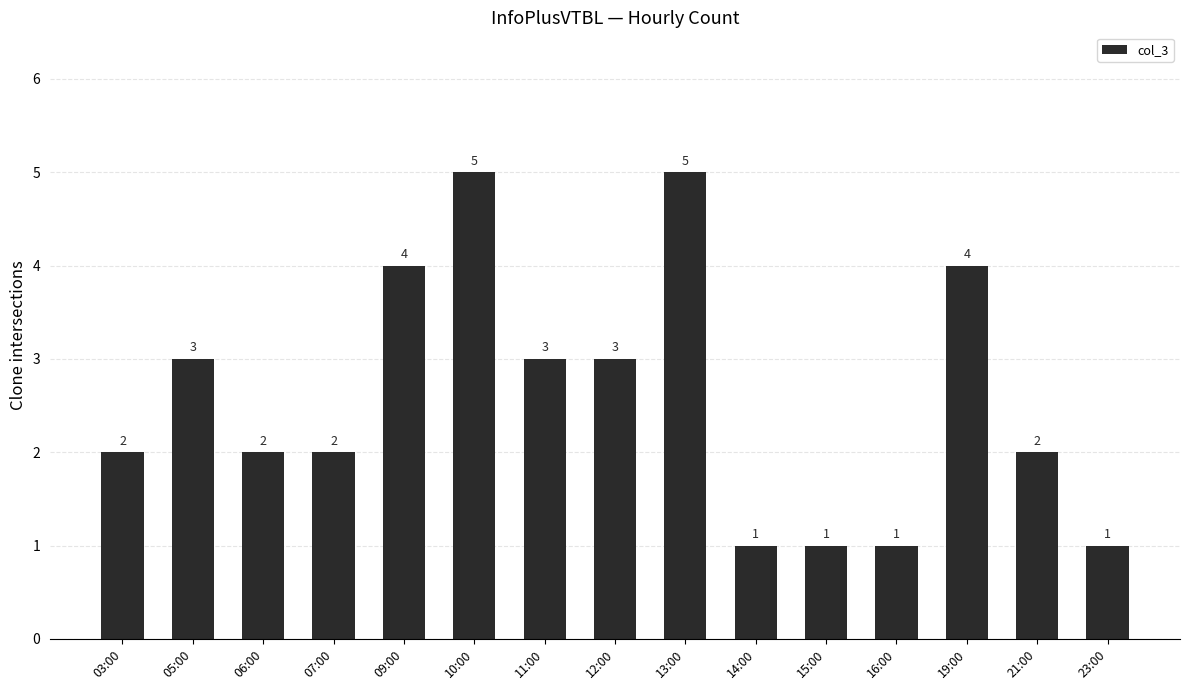

What is the maximum value shown in the chart?

5